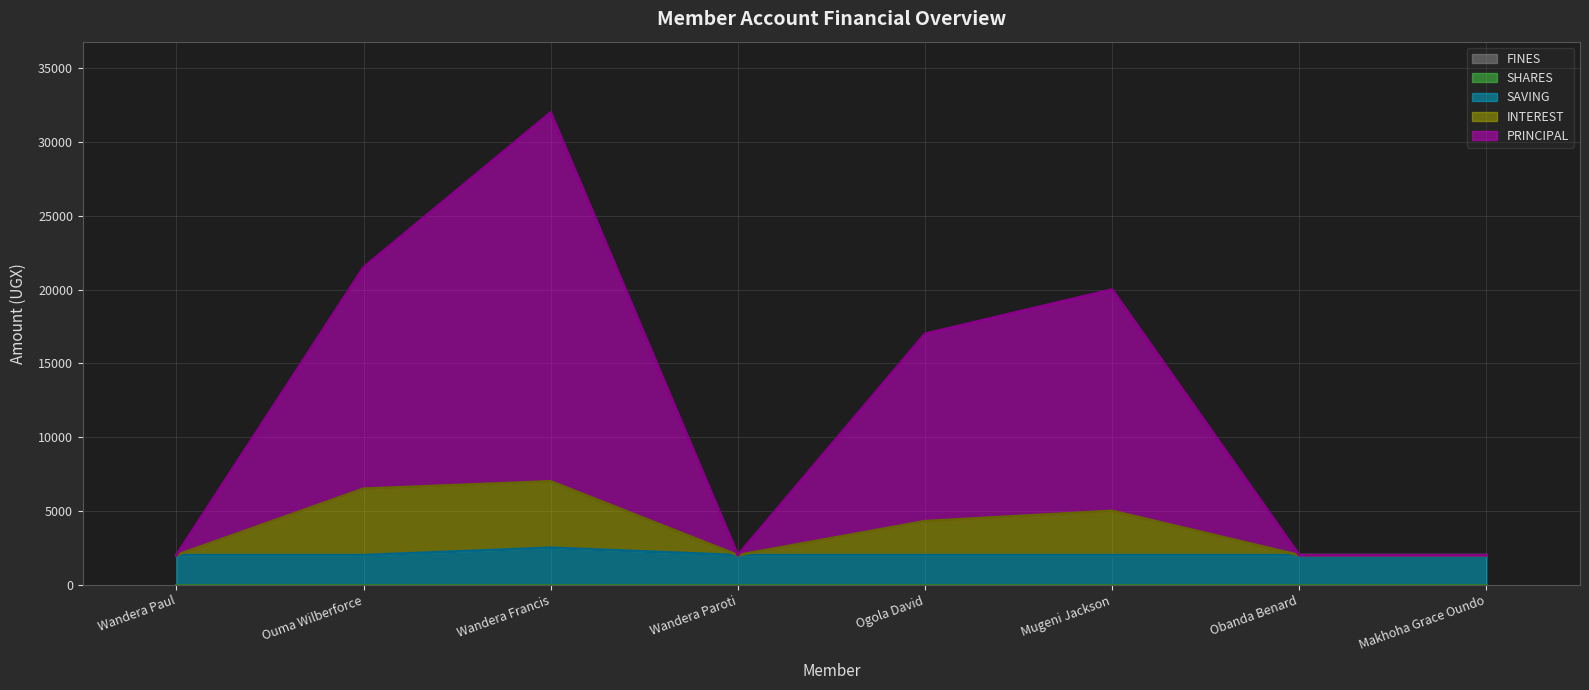

What position from the right is Mugeni Jackson?

3